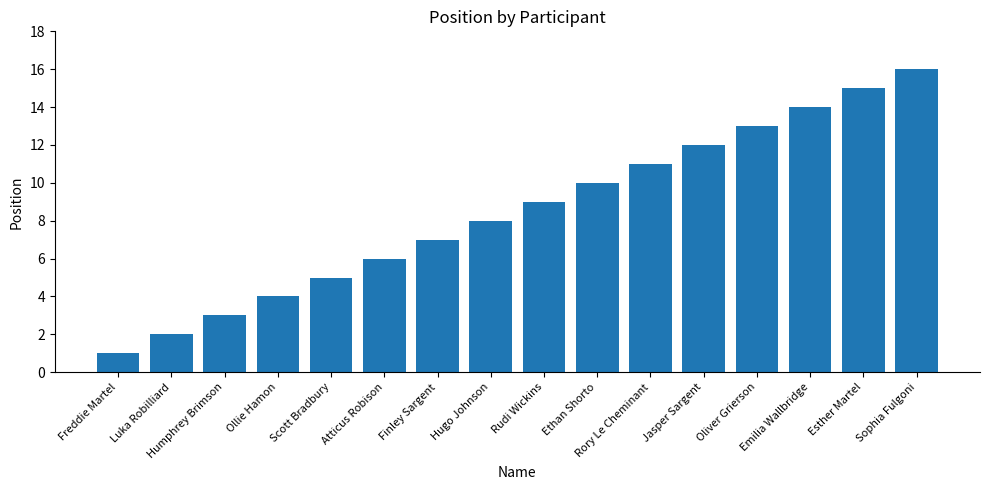

How many categories are shown in the chart?

16